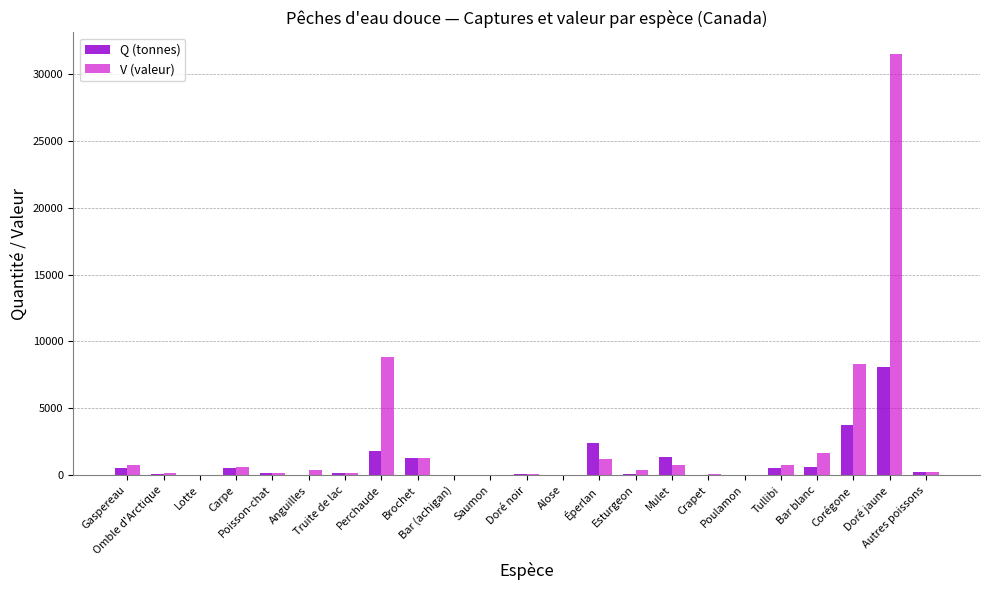

True or false: V (valeur) has a value of 14.7 at Alose.

True